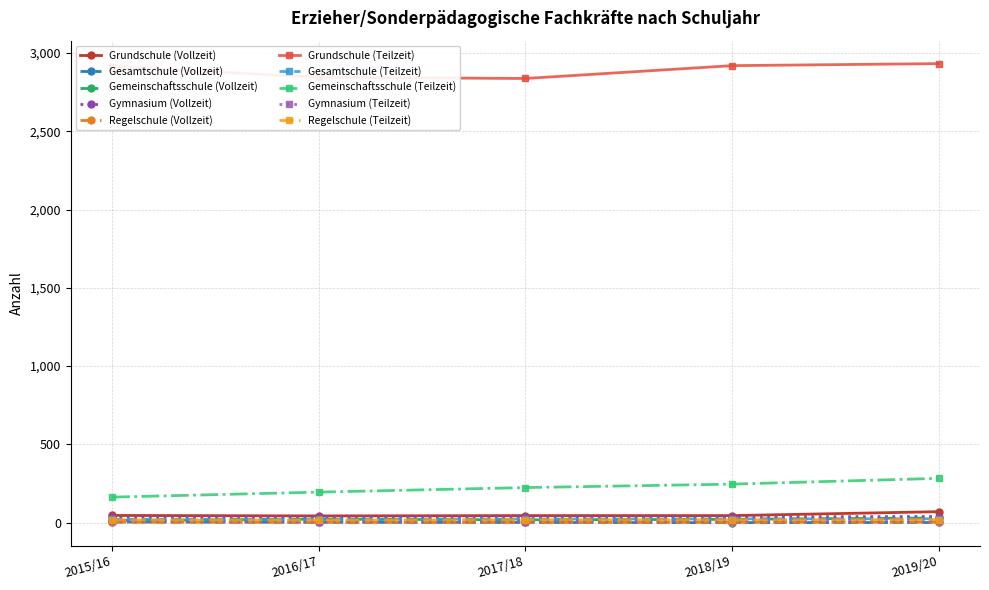

What is the maximum value shown in the chart?

2933